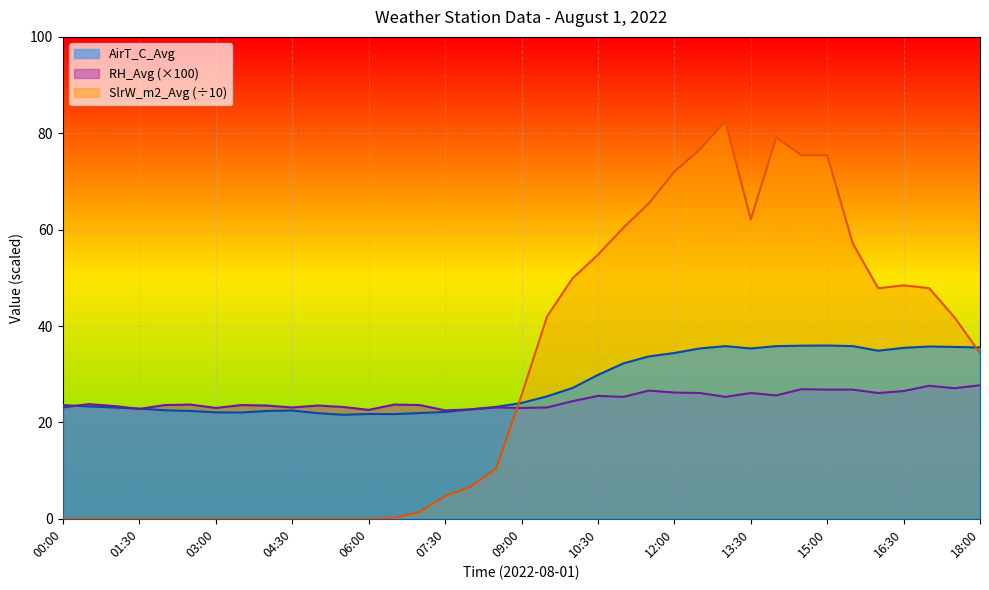

At which category is the sum across all series the highest?

13:00